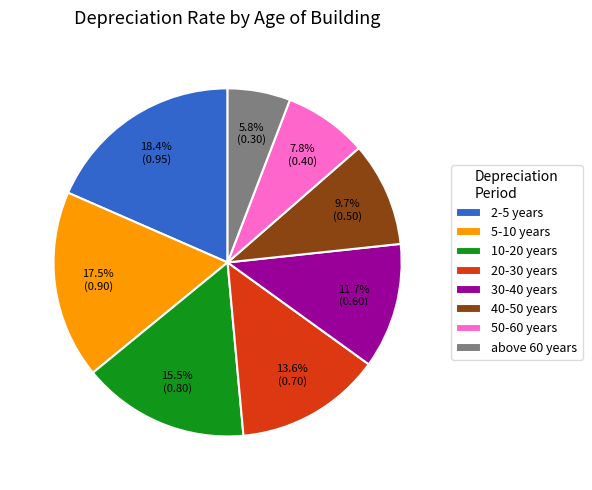

What percentage do 50-60 years and 10-20 years together represent?

23.3%